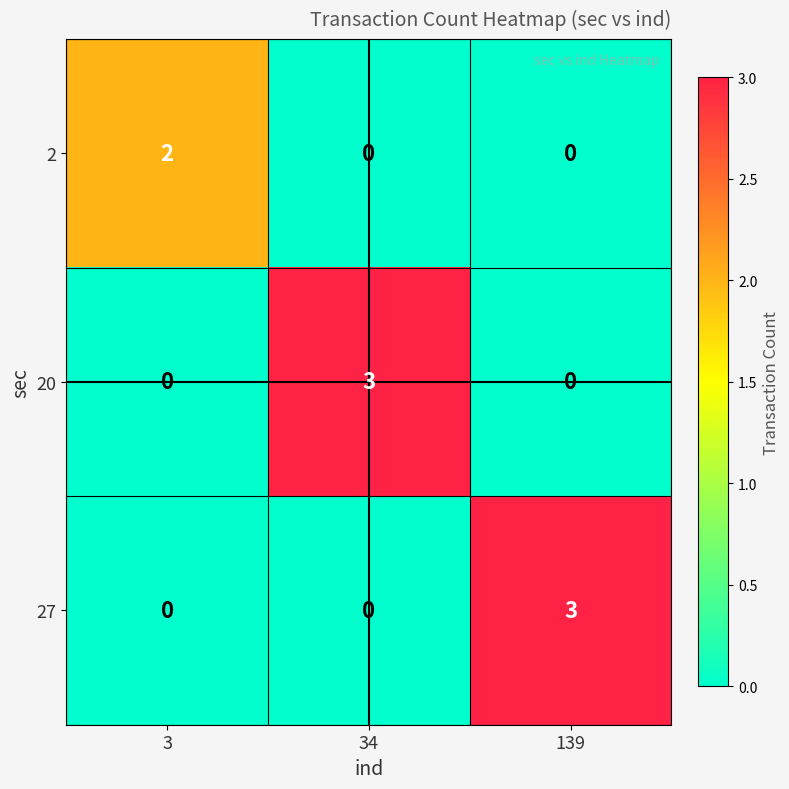

What is the difference between the highest and lowest values at 34?

3